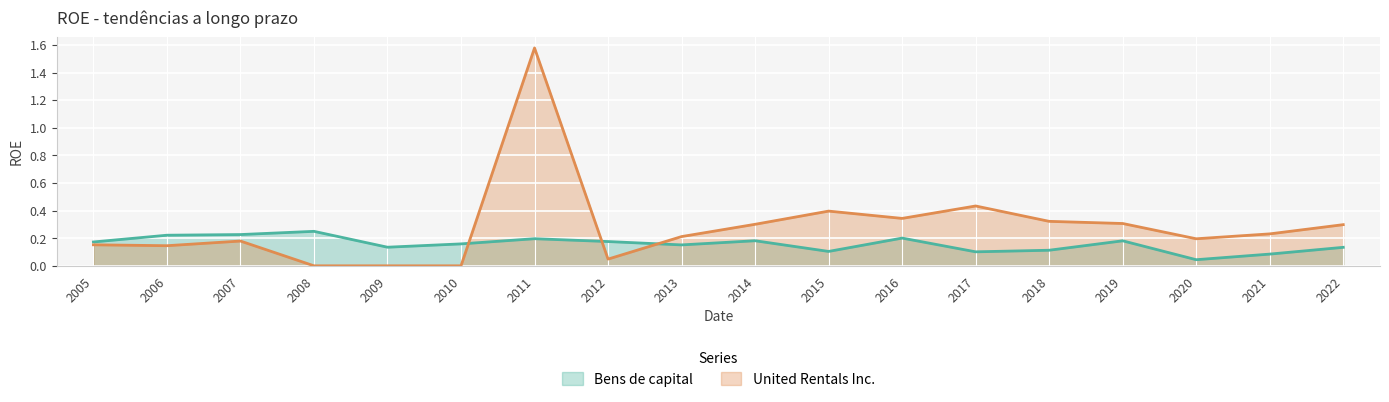

At which category is the sum across all series the highest?

2011